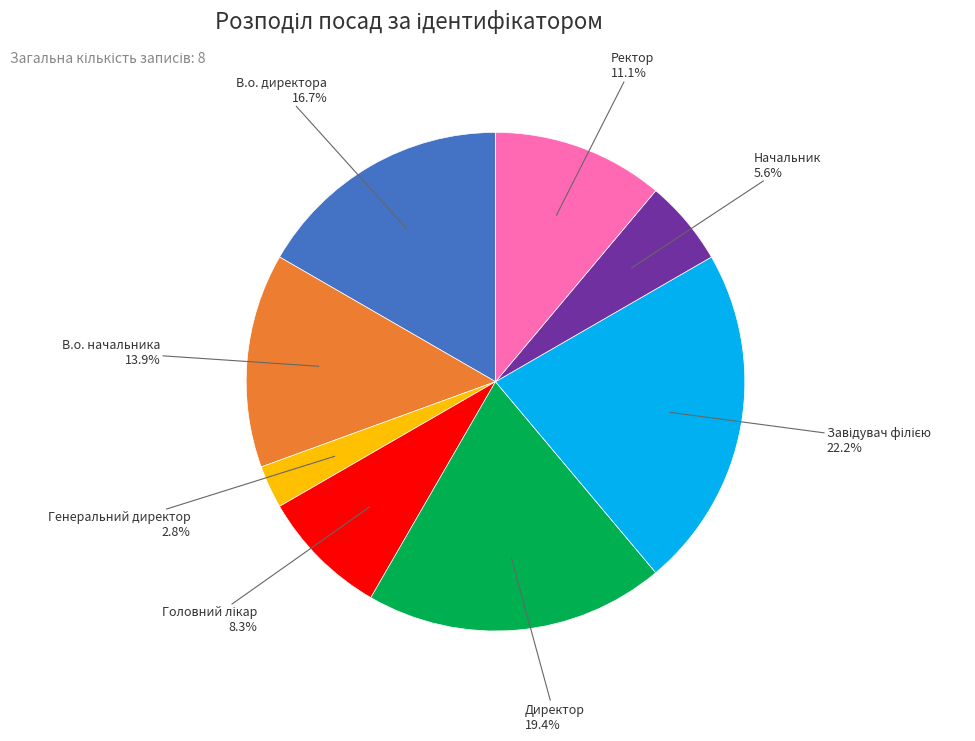

What is the smallest slice in the pie chart?

Генеральний директор